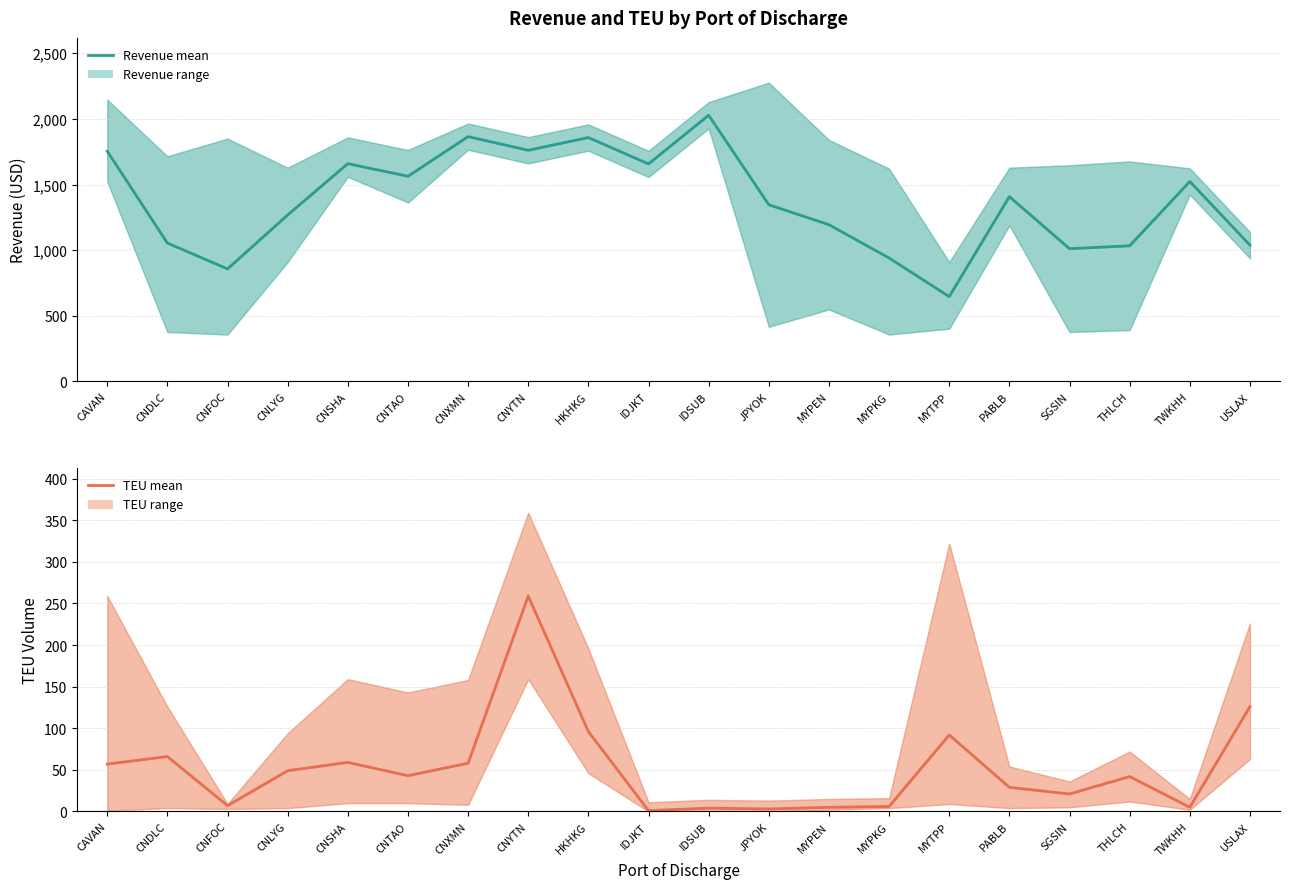

Between CNLYG and HKHKG, which series saw the biggest shift?

Revenue (mean)